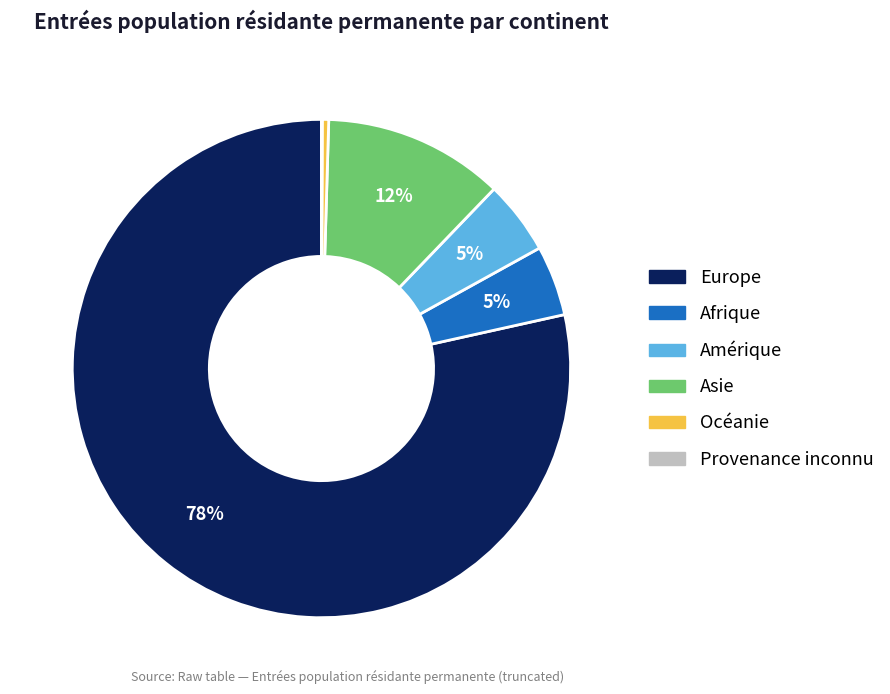

Is Afrique the majority of the pie?

No